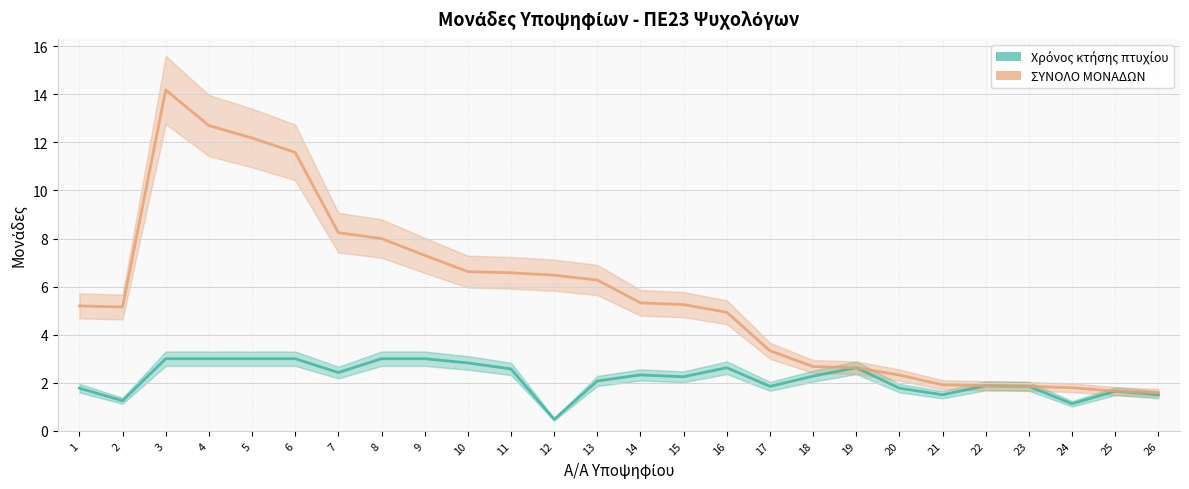

What is the sum of the ΣΥΝΟΛΟ ΜΟΝΑΔΩΝ values at 15 and 13?

11.5